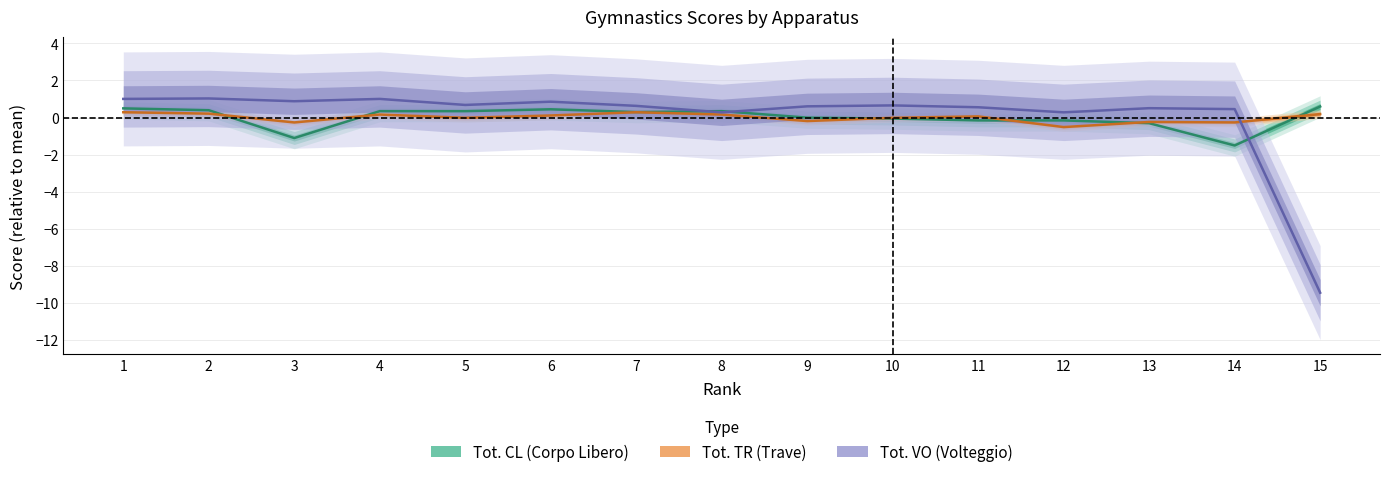

True or false: Tot. TR (Trave) and Tot. VO (Volteggio) cross at least once.

True